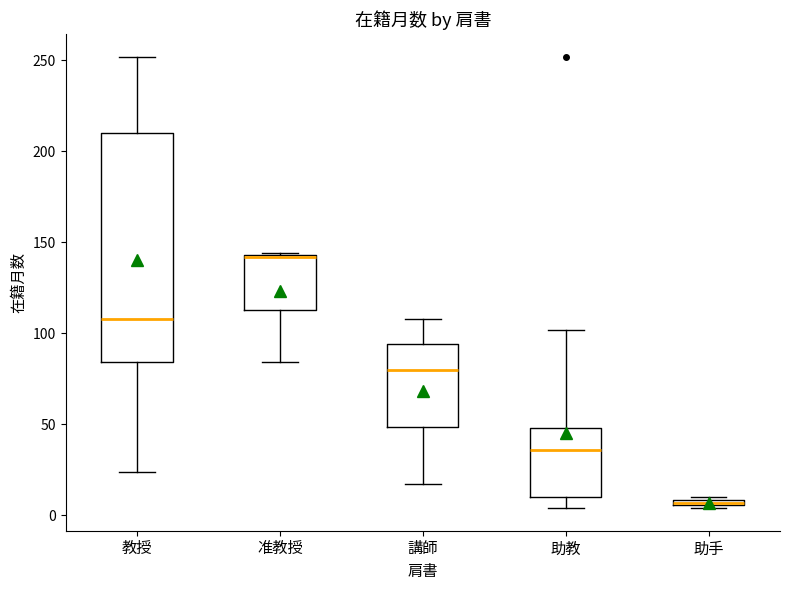

Comparing the boxes themselves (not the whiskers), which one is the tallest?

教授